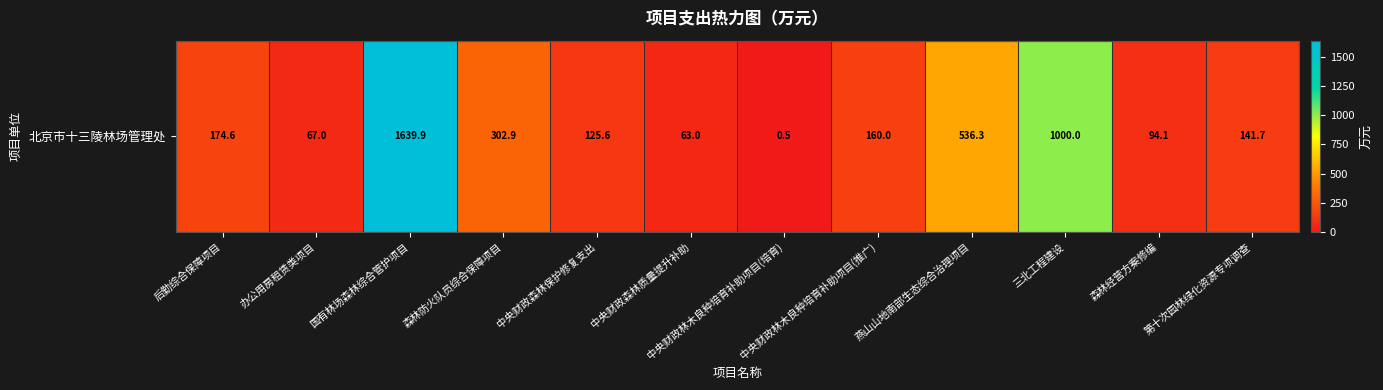

What is the greatest value displayed?

1639.9